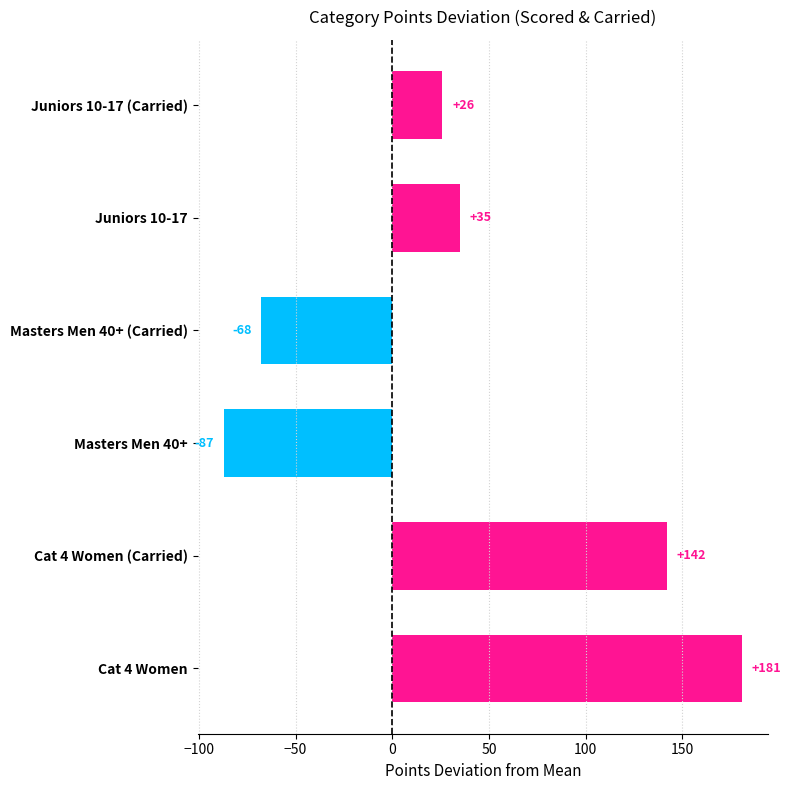

Read the value at Cat 4 Women.

181.0